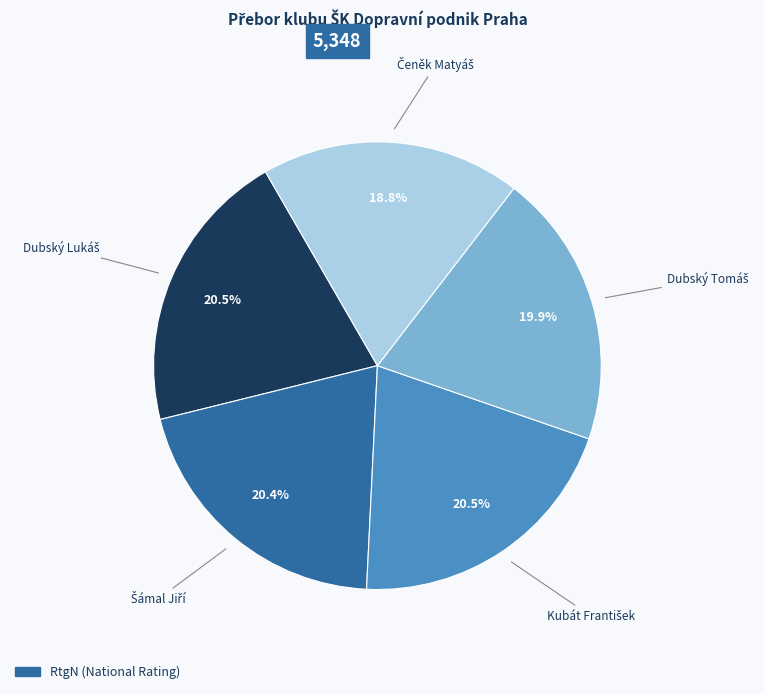

Does any single category account for the majority?

No